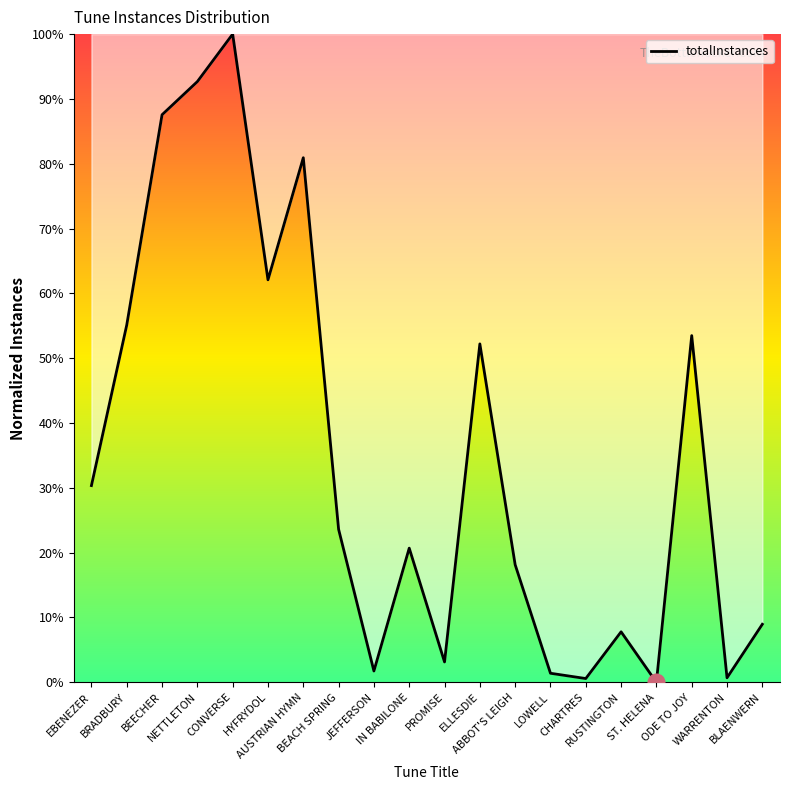

The chart shows a value of 80.9 at AUSTRIAN HYMN. True or false?

True